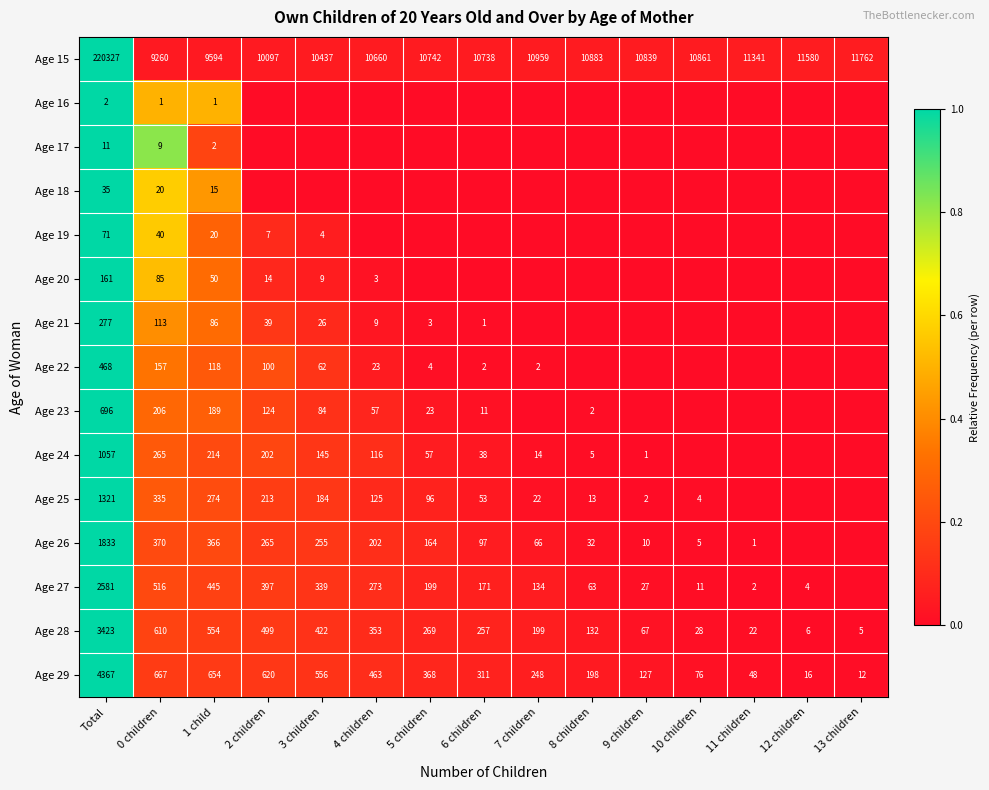

Where is Age 15 nearest to the value 114793?

13 children